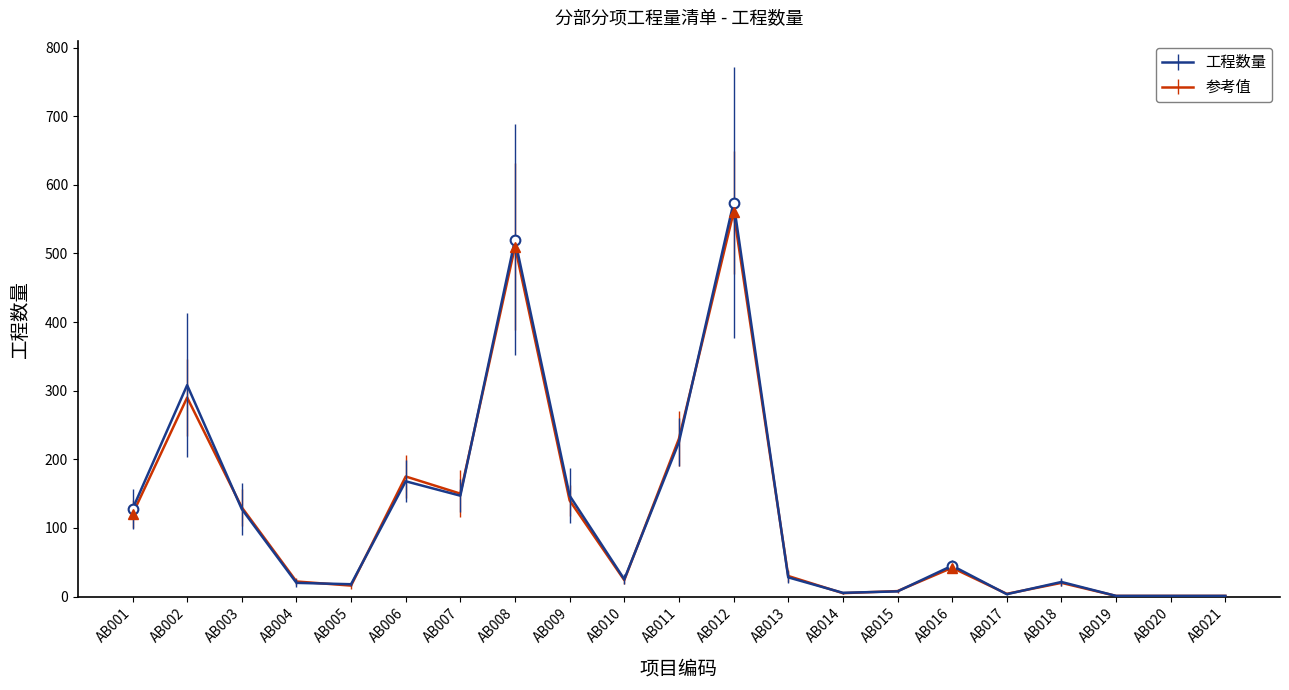

Which category has the highest value in the 参考值 series?

AB012